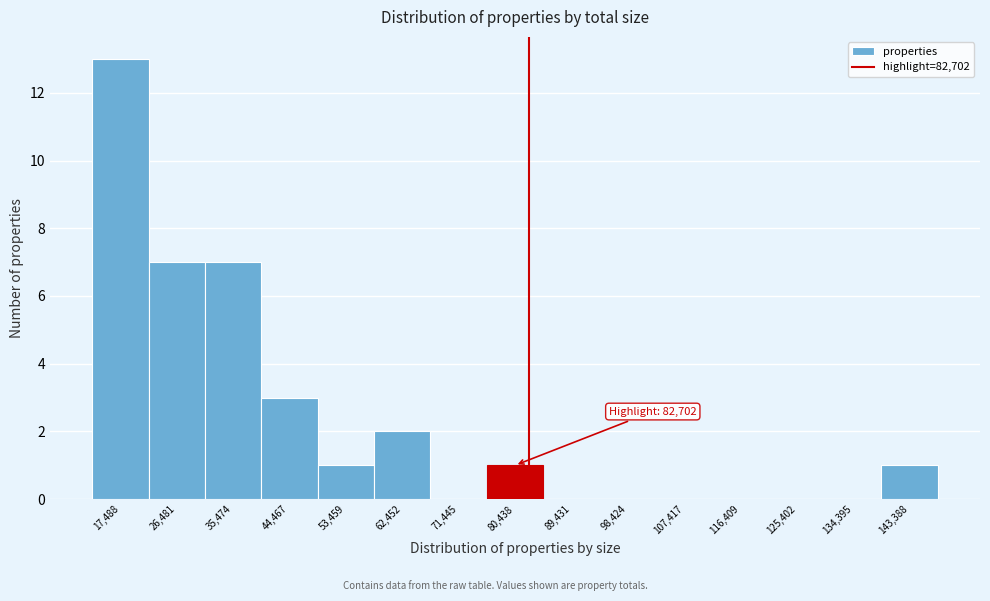

Over which range of the x-axis is the bar tallest?

13000 to 22000